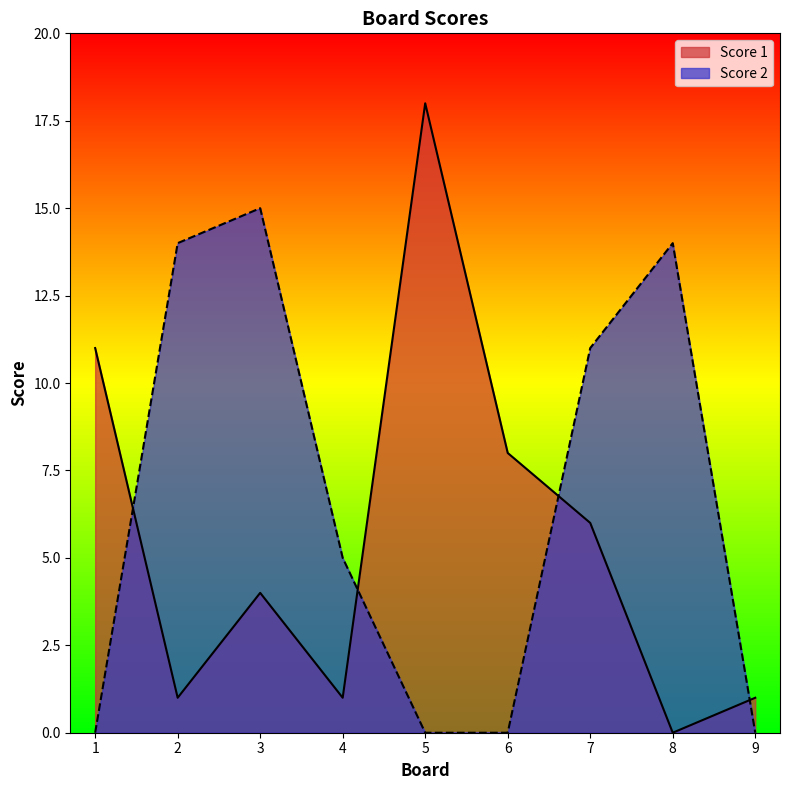

True or false: Score 1 has a value of 18 at 5.

True